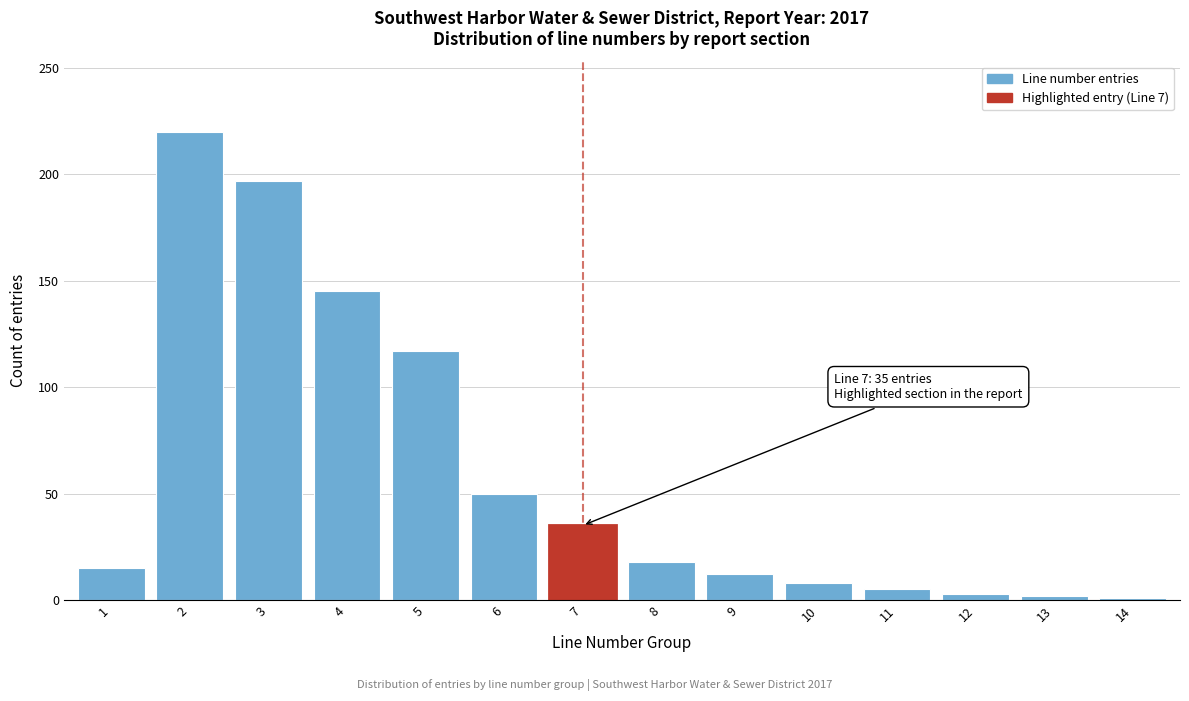

What is the maximum value shown in the chart?

220